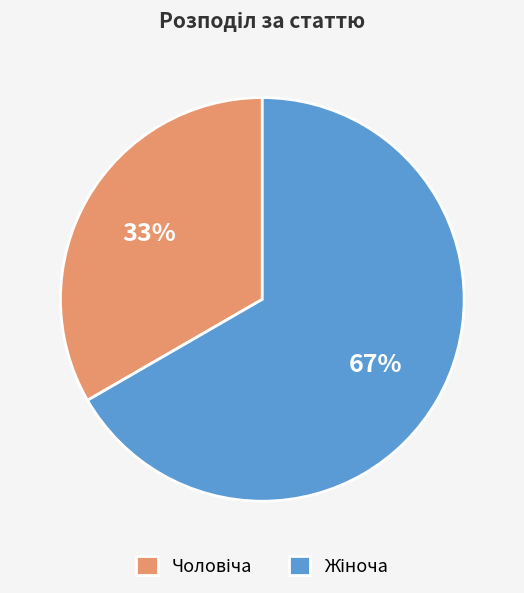

Is there a majority slice in this chart?

Yes